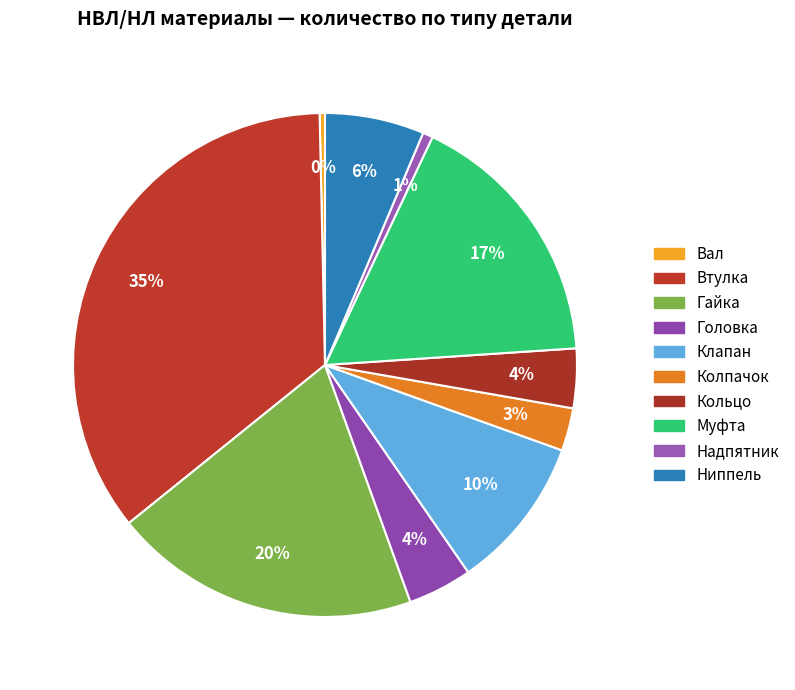

To the nearest percent, what is the average slice percentage?

10%